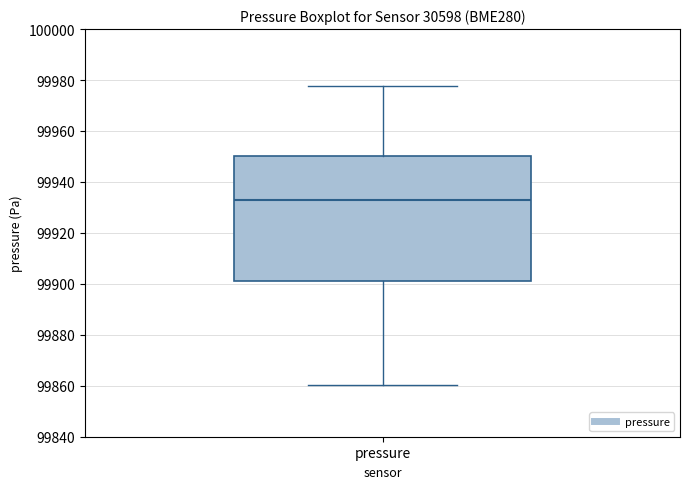

Read this box plot against the y-axis: the position of the median line, the range covered by the box, and the ends of both whiskers. The values are not printed on the chart, so give them approximately, as read against the axis.

median 99932, box 99902 to 99950, whiskers 99860 to 99978